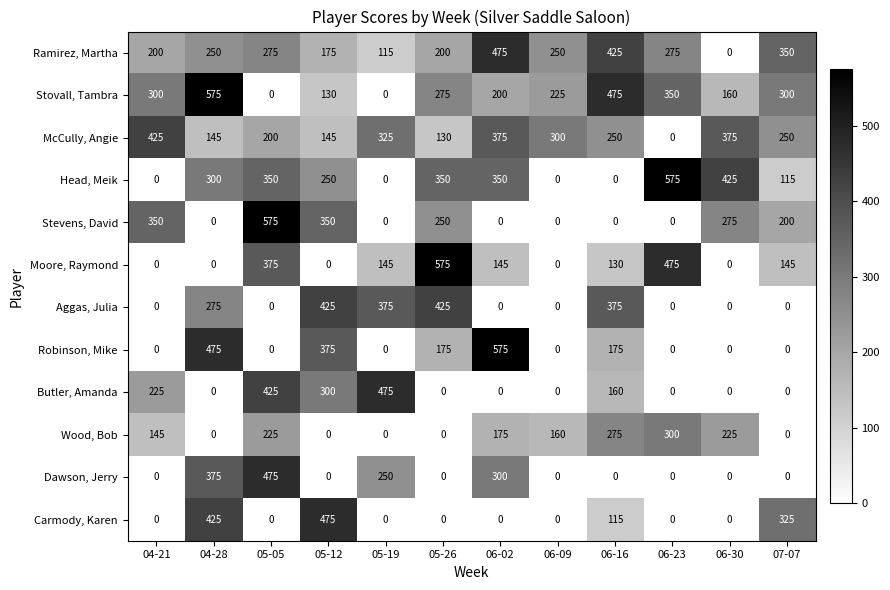

What is the sum of the Butler, Amanda values at 04-28 and 05-12?

300